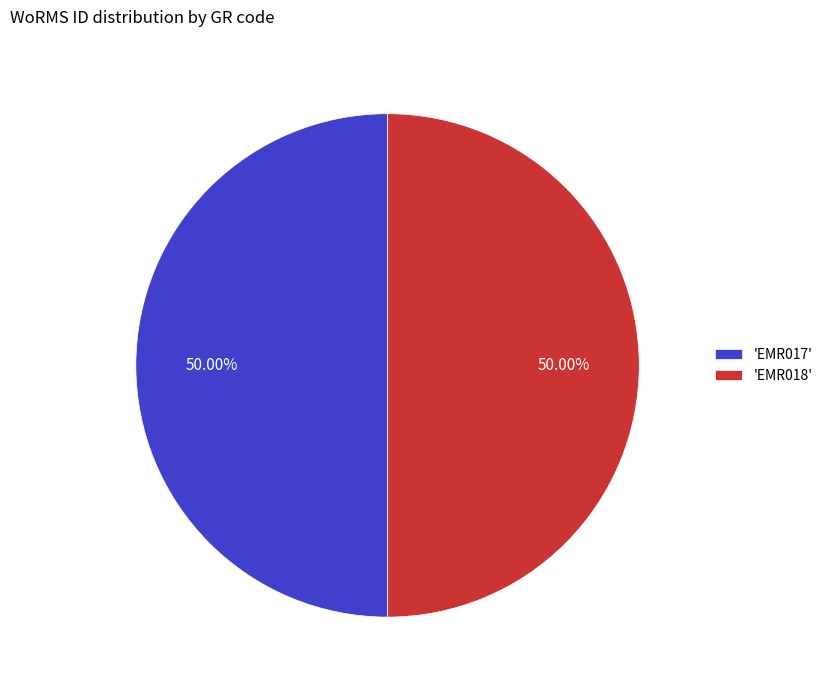

What is the ratio of the value at 'EMR017' to the value at 'EMR018'?

1.0